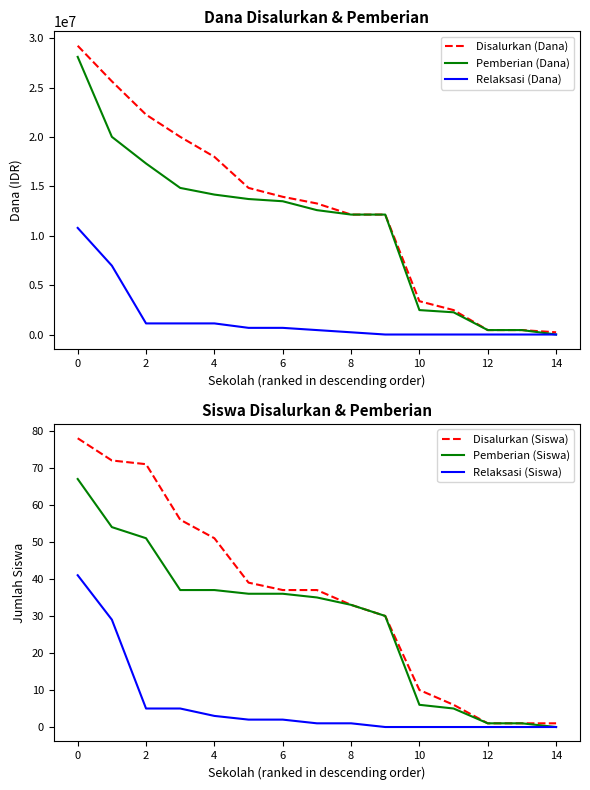

What is the maximum value for Pemberian (Dana)?

28125000